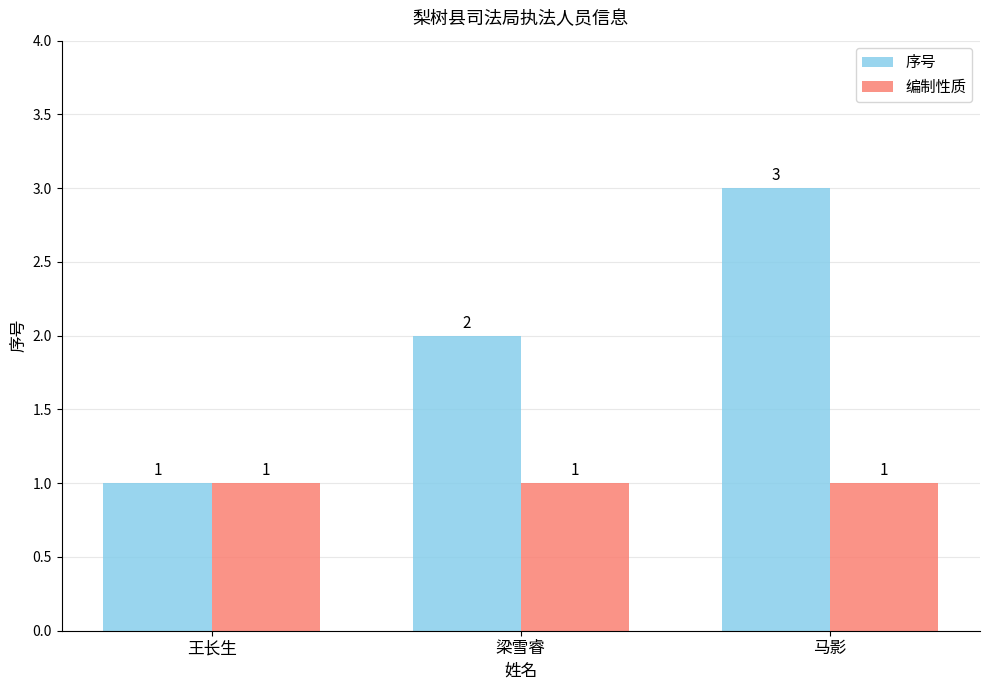

At which category is the sum across all series the highest?

马影